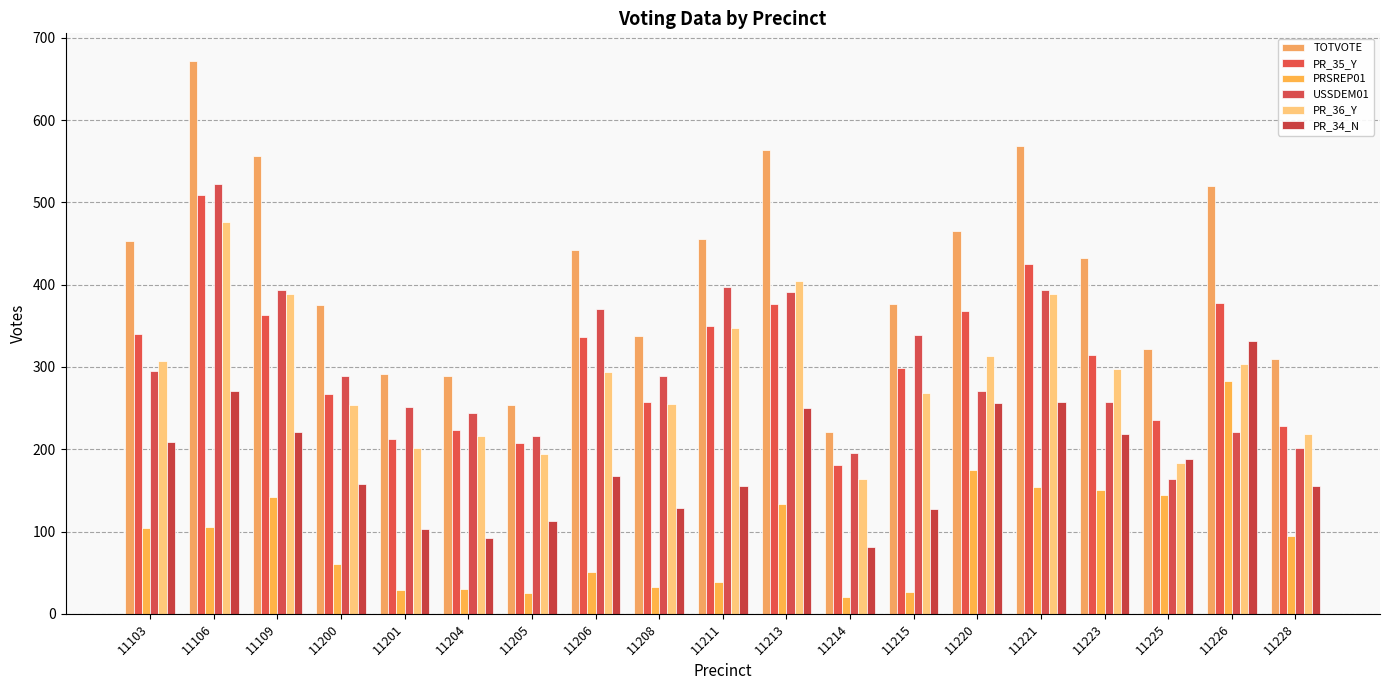

Does the chart contain any negative values?

No